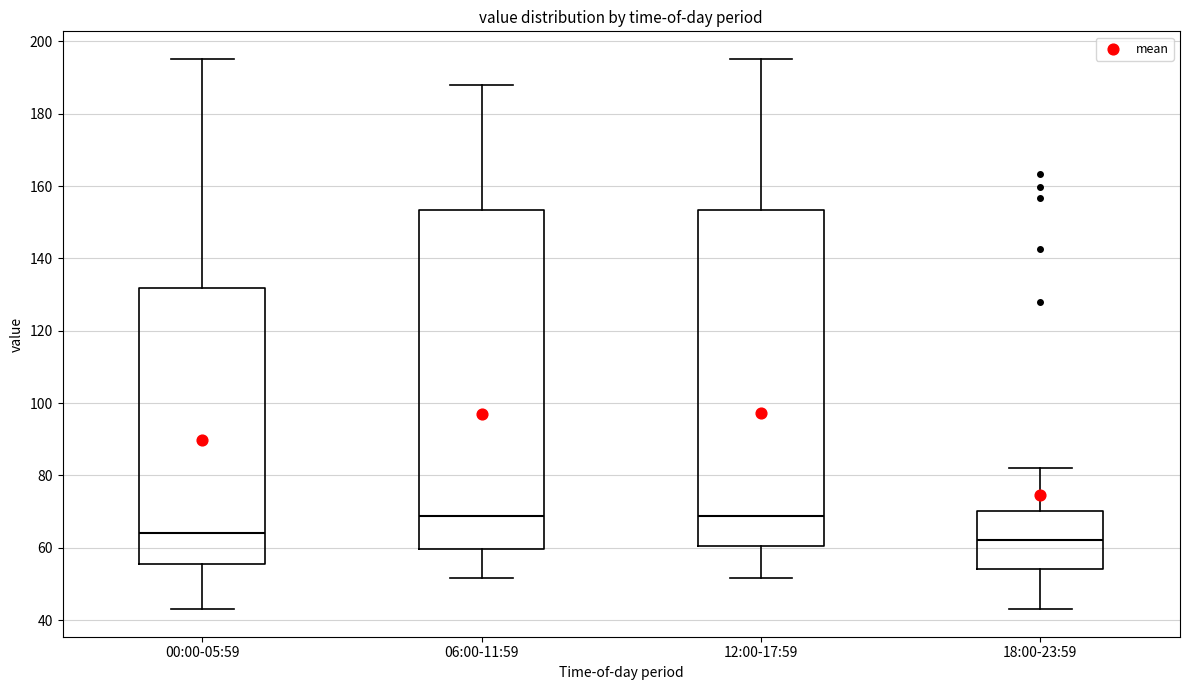

Reading left to right, transcribe this box plot: for each box, give where its median line is, the range the box spans, and where its two whiskers end, as read against the y-axis. The values are not printed on the chart, so give them approximately, as read against the axis.

00:00-05:59: median 64, box 56 to 132, whiskers 44 to 196
06:00-11:59: median 68, box 60 to 154, whiskers 52 to 188
12:00-17:59: median 68, box 60 to 154, whiskers 52 to 196
18:00-23:59: median 62, box 54 to 70, whiskers 44 to 82